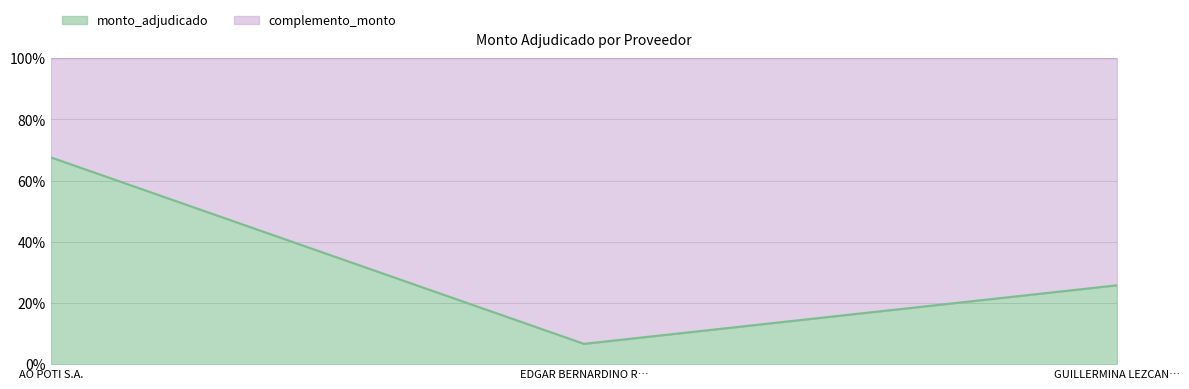

What is the lowest value of the monto_adjudicado series?

6.6